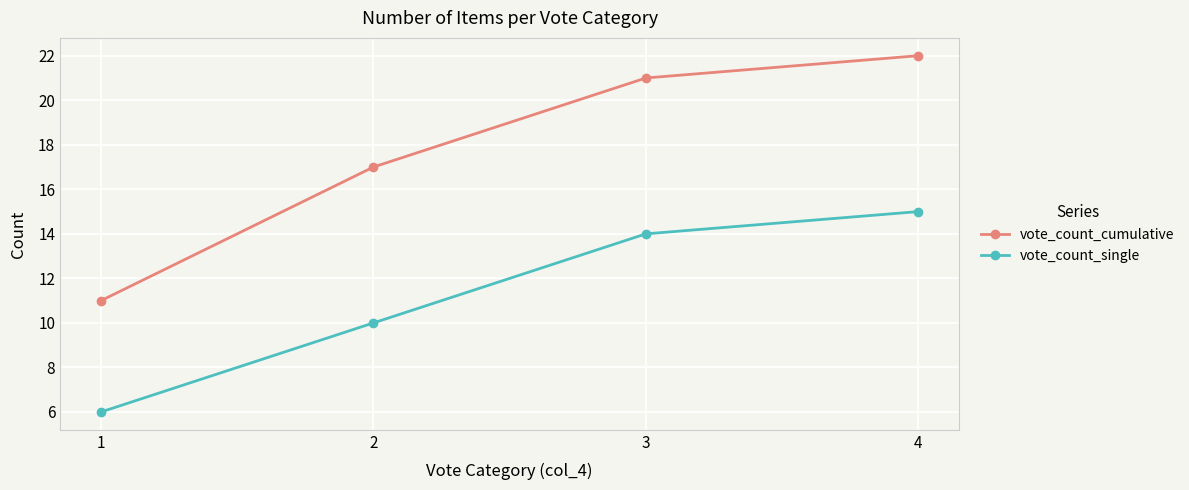

Rank the series by their average value, from lowest to highest.

vote_count_single, vote_count_cumulative